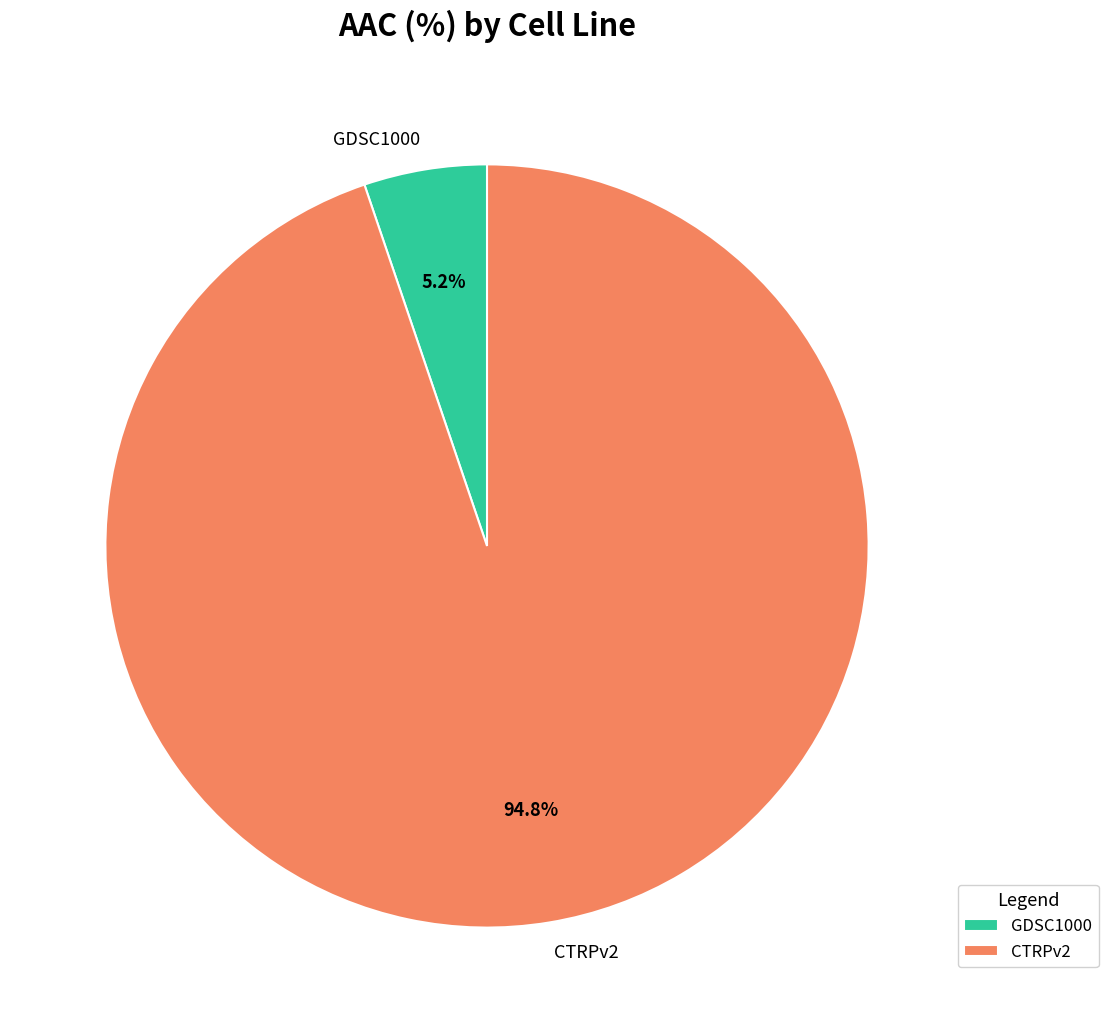

Which category has the biggest portion of the pie?

CTRPv2